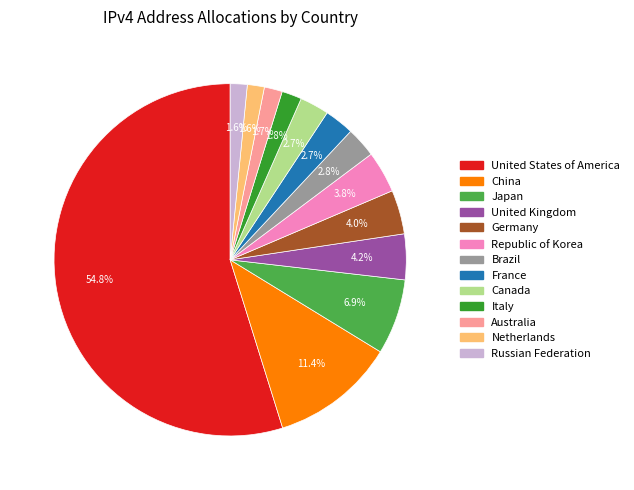

How many slices are in this pie chart?

13